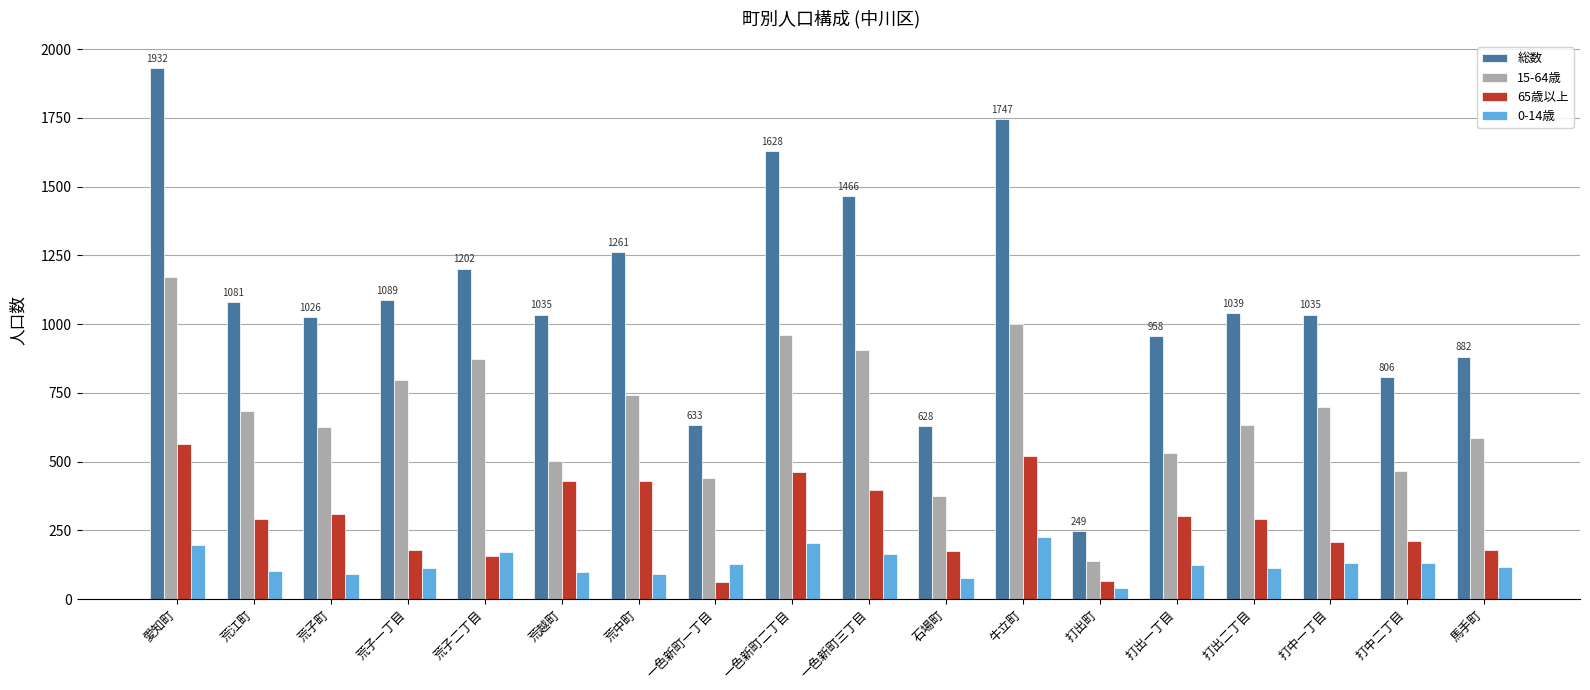

What is the label of the 6th bar from the left?

荒越町